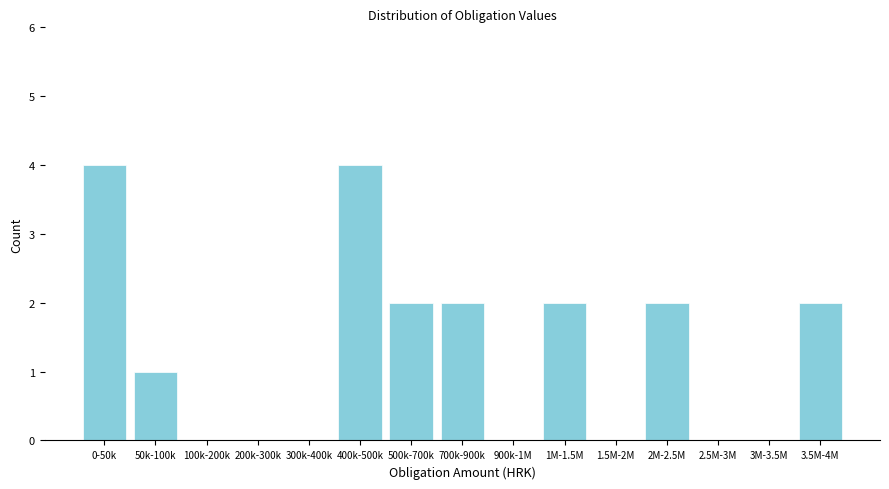

Reading left to right, list all the values displayed in this chart.

0-50k=4	50k-100k=1	100k-200k=0	200k-300k=0	300k-400k=0	400k-500k=4	500k-700k=2	700k-900k=2	900k-1M=0	1M-1.5M=2	1.5M-2M=0	2M-2.5M=2	2.5M-3M=0	3M-3.5M=0	3.5M-4M=2